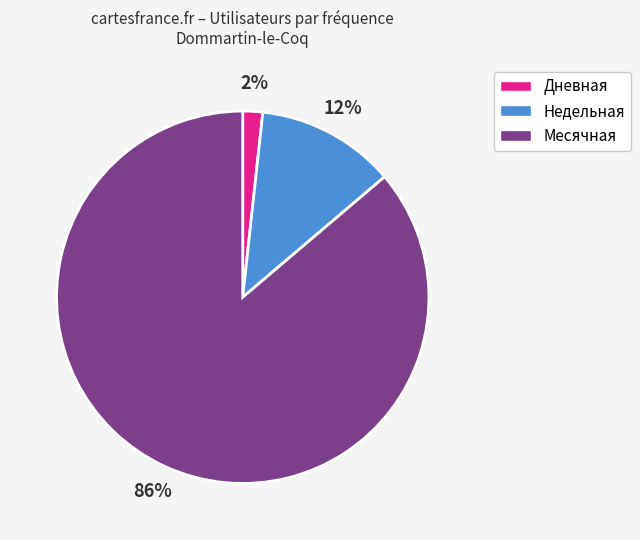

Rank the categories by value from highest to lowest.

Месячная, Недельная, Дневная